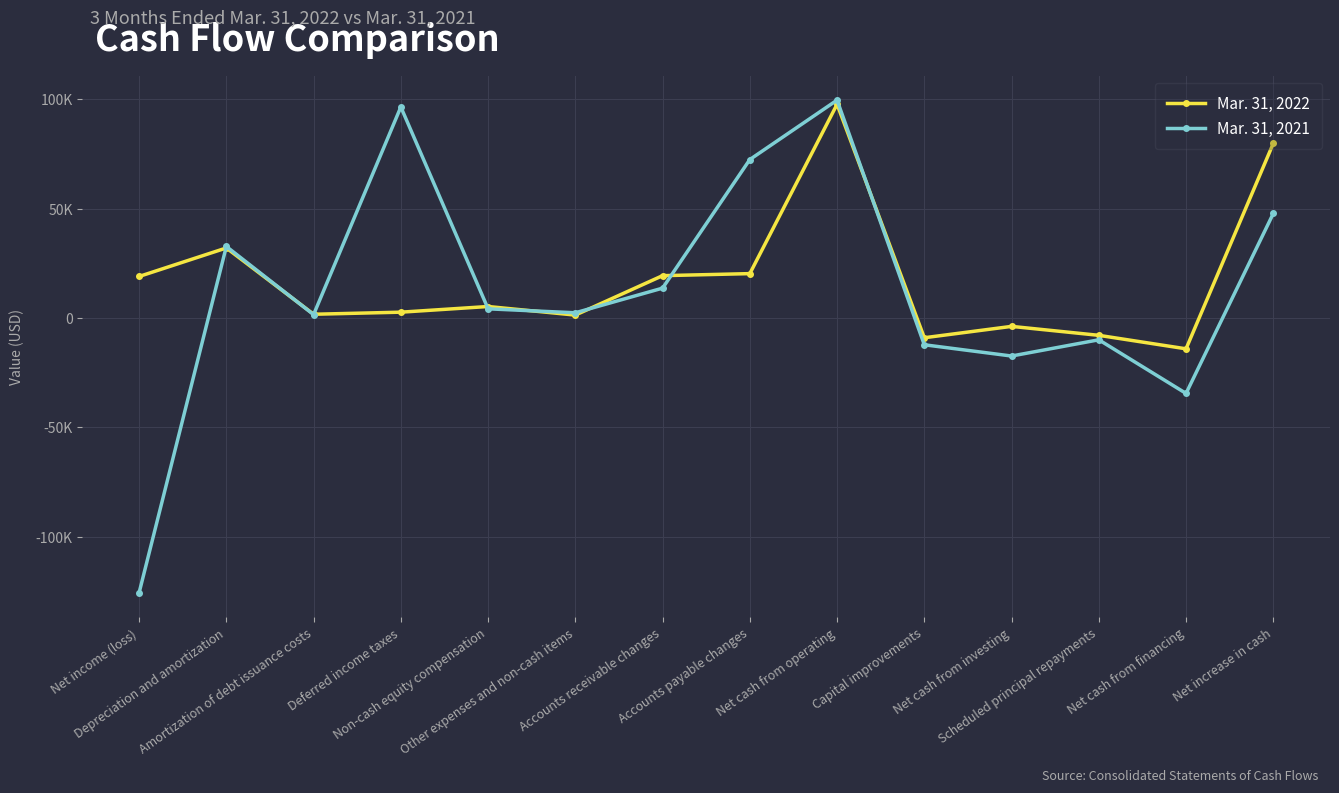

At which category is the sum across all series the highest?

Net cash from operating